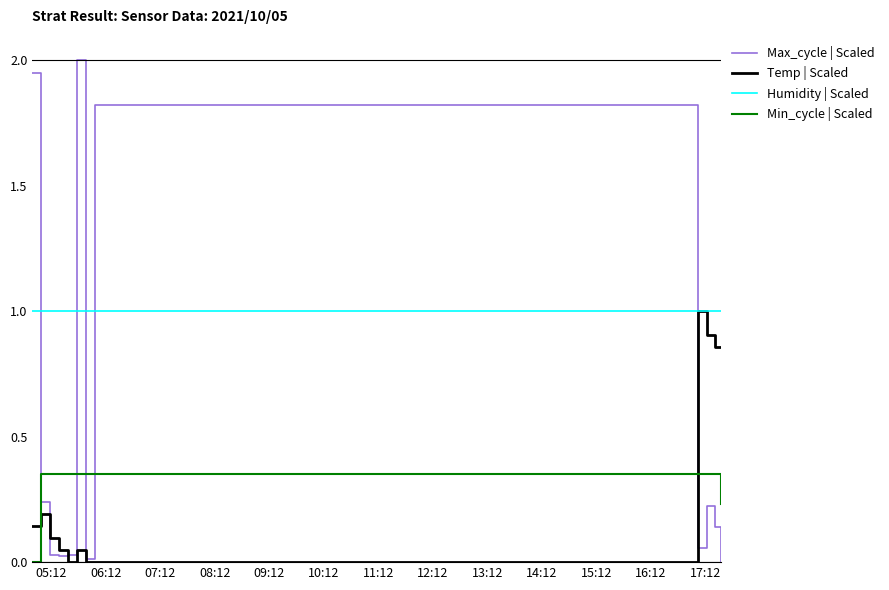

Reading right to left, extract all data points from this chart.

Max_cycle | Scaled: 0.0	0.1	0.2	0.1	1.8	0.0	2.0	0.0	0.0	0.0	0.2	1.9
Temp | Scaled: 0.9	0.9	0.9	1.0	0.0	0.0	0.0	0.0	0.0	0.1	0.2	0.1
Humidity | Scaled: 1.0	1.0	1.0	1.0	1.0	1.0	1.0	1.0	1.0	1.0	1.0	1.0
Min_cycle | Scaled: 0.2	0.3	0.3	0.3	0.3	0.3	0.3	0.3	0.3	0.3	0.3	0.0